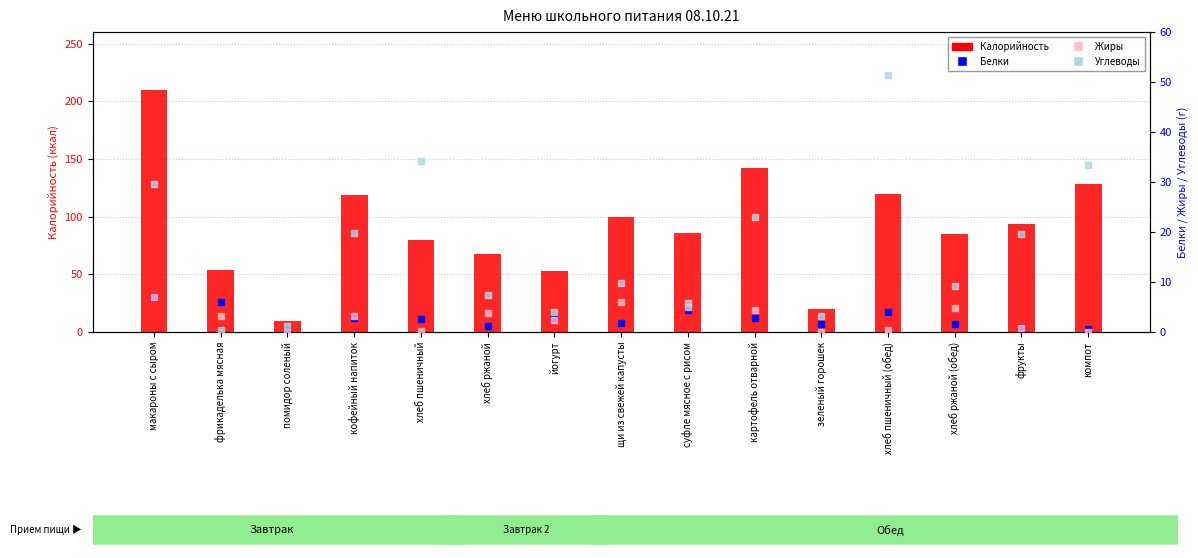

At which category is the sum across all series the highest?

макароны с сыром